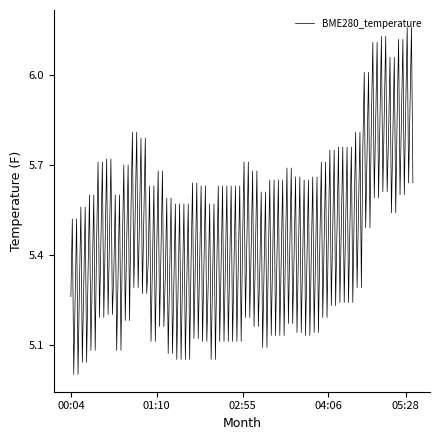

What is the difference between the second highest and second lowest values?

1.2